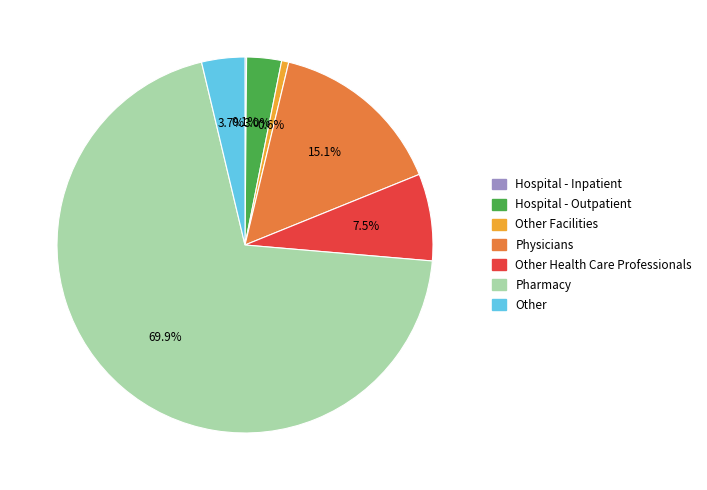

To the nearest percent, what portion does Other represent?

4%